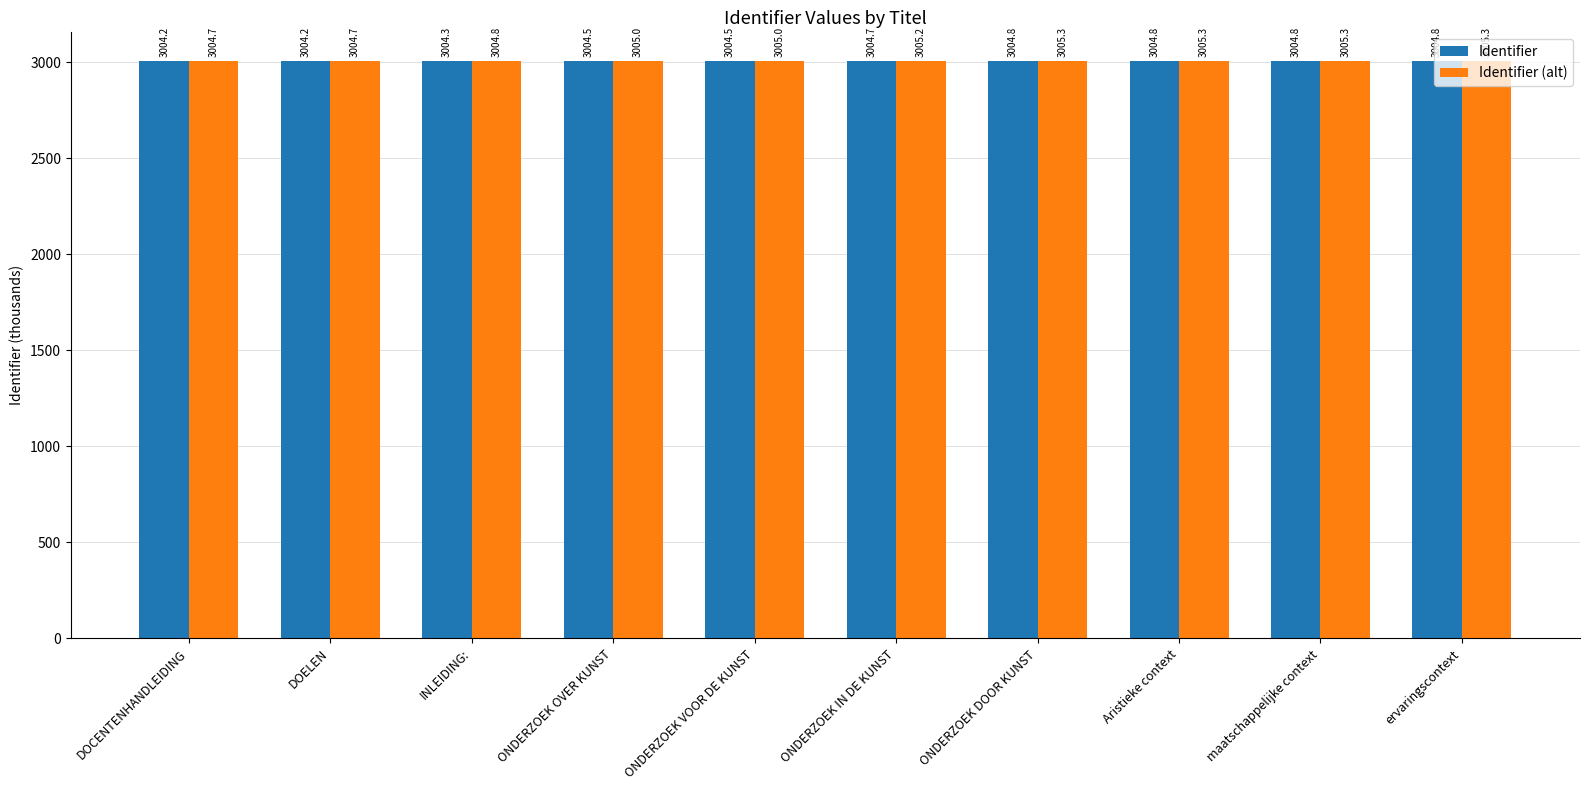

What is the average value of the Identifier series?

3004.6